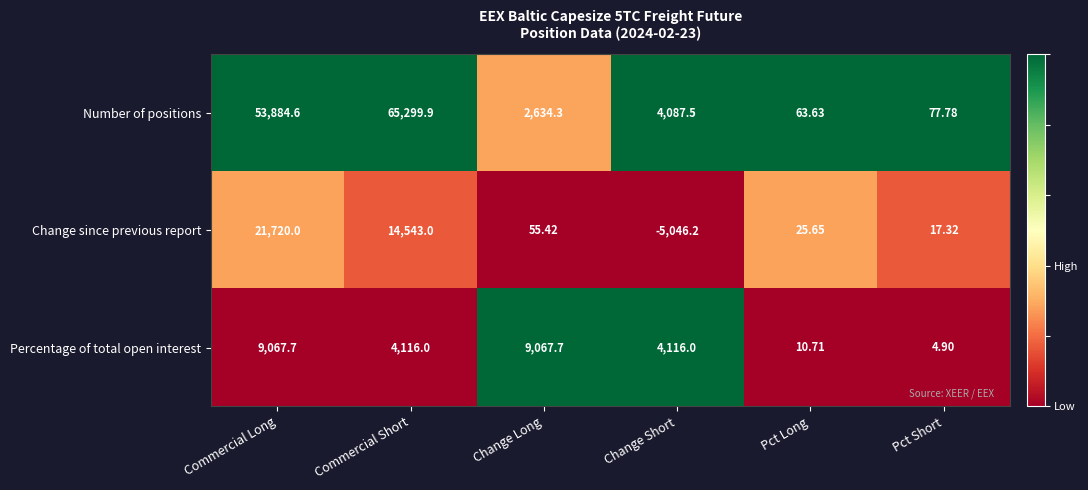

At which label is Change since previous report closest to 8336?

Commercial Short